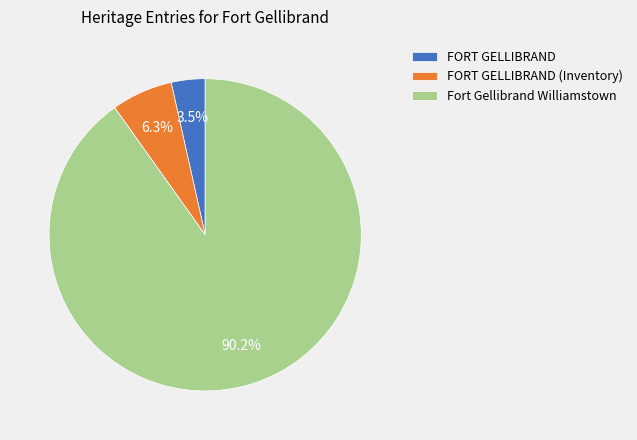

What is the majority slice?

Fort Gellibrand Williamstown